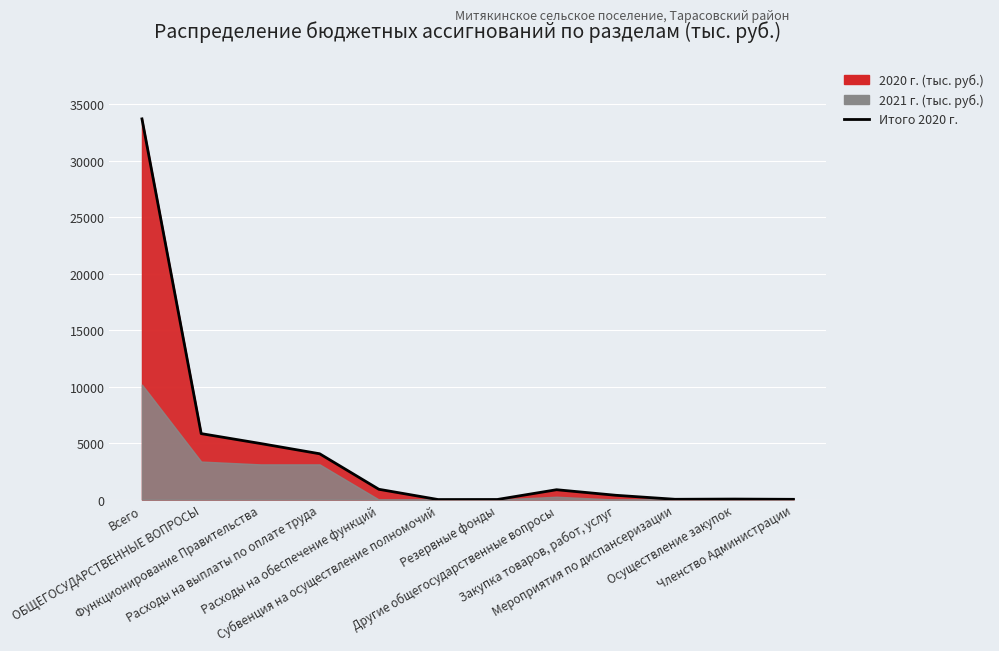

What is the average value?

4235.8